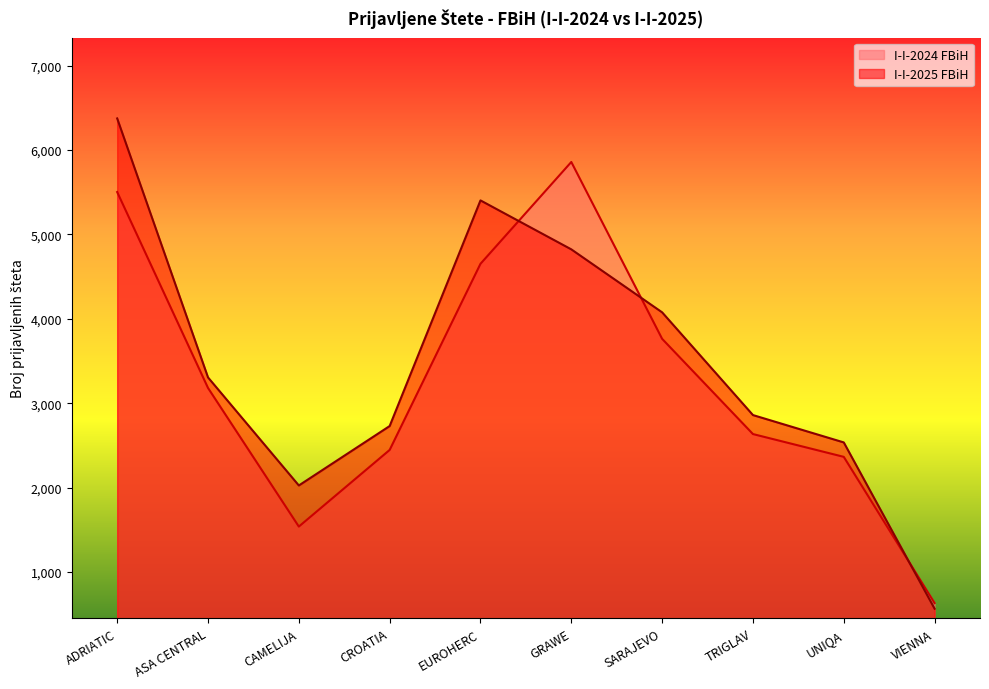

How many lines are shown in the chart?

2